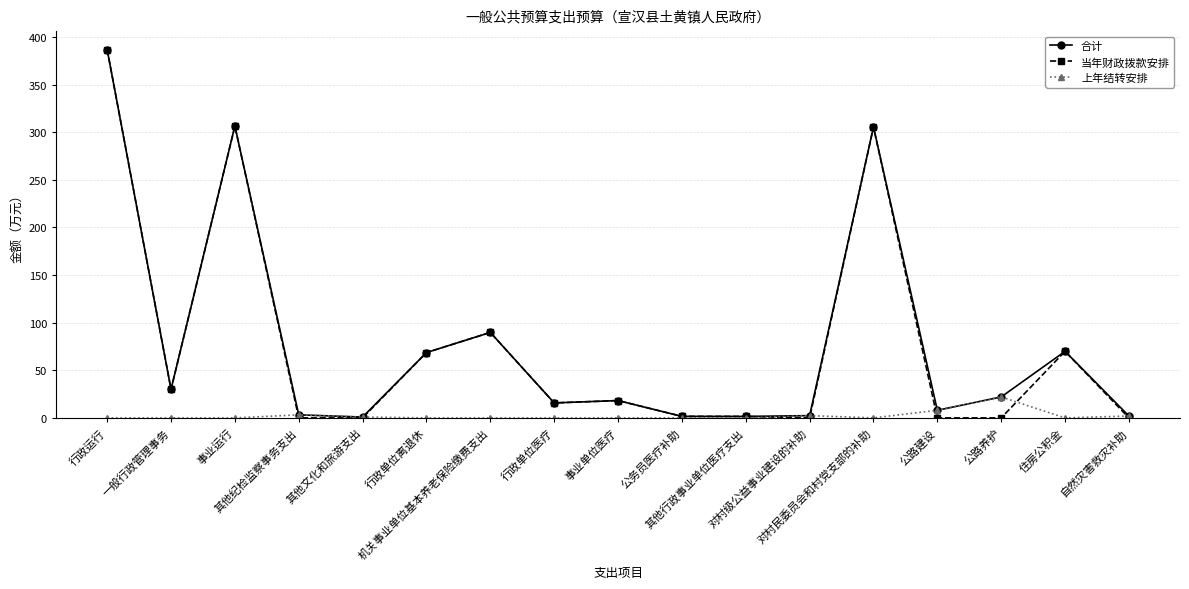

What is the greatest value displayed?

386.9